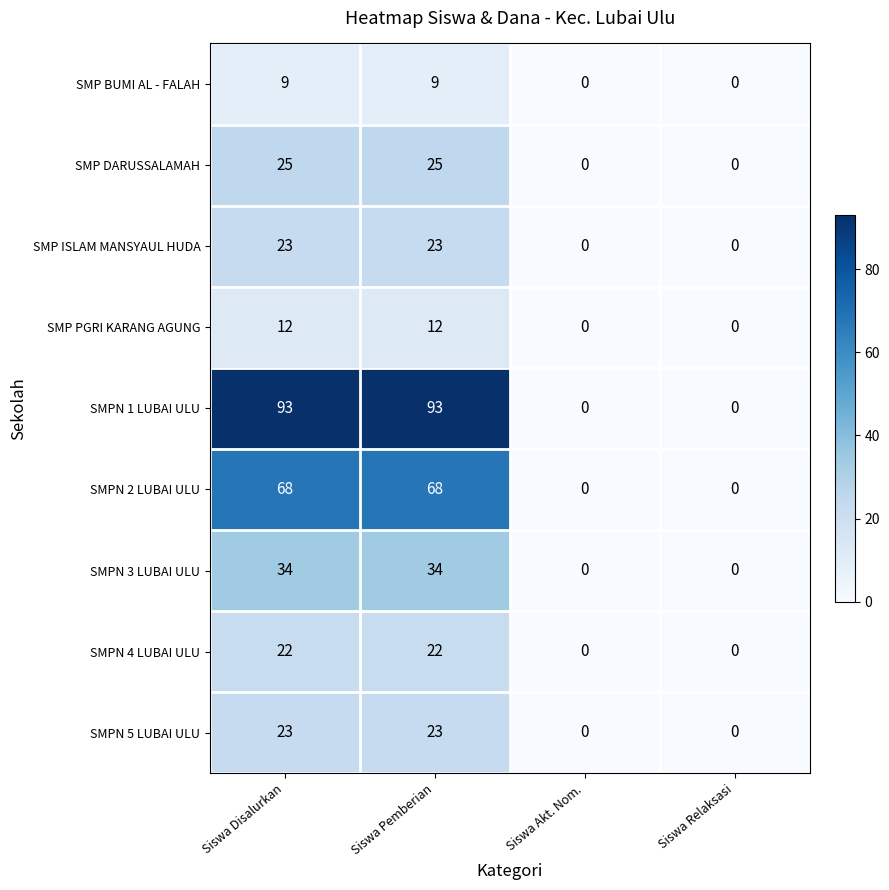

What is the sum of all SMP DARUSSALAMAH values?

50